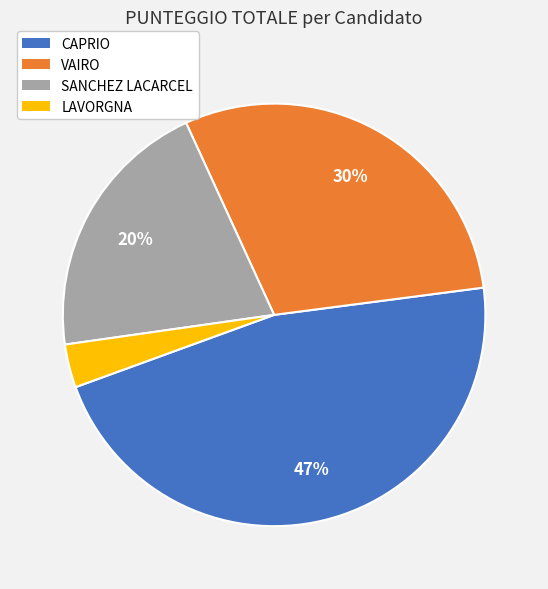

Is it true that LAVORGNA is 3% of the pie?

True